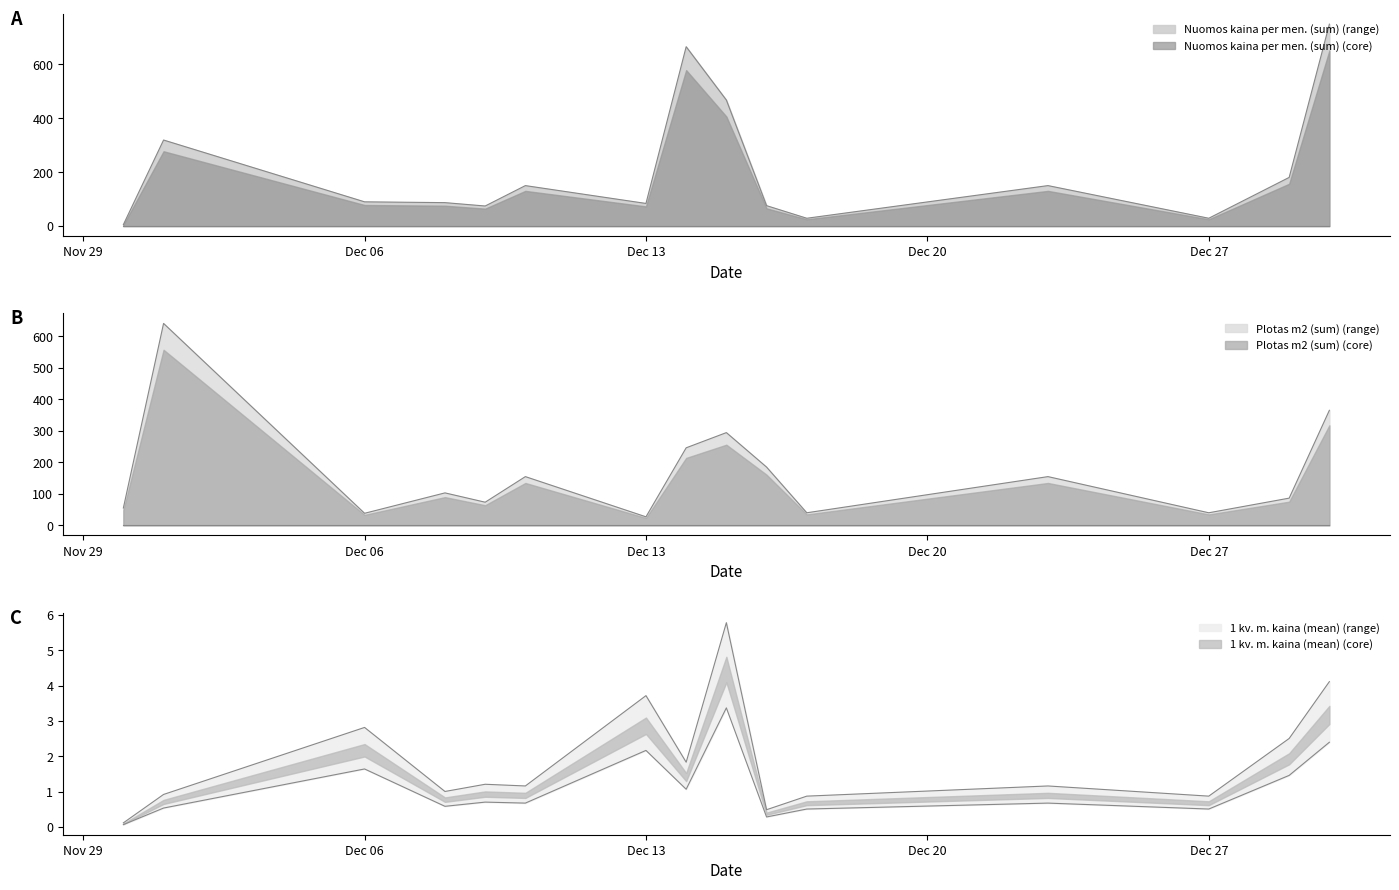

True or false: Nuomos kaina per men. (sum) and 1 kv. m. kaina (mean) intersect in this chart.

False